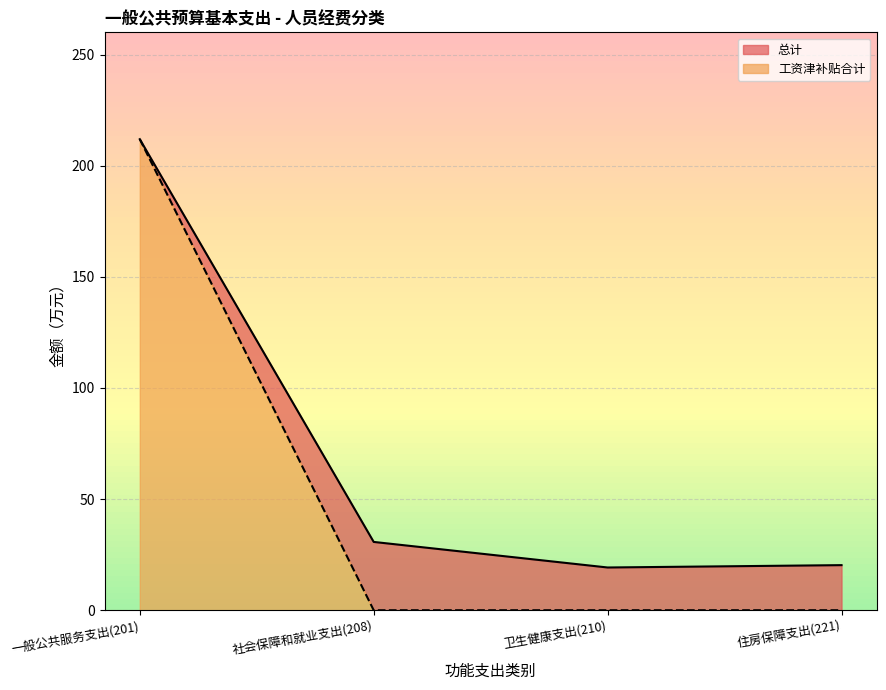

True or false: 总计 and 工资津补贴合计 intersect in this chart.

False